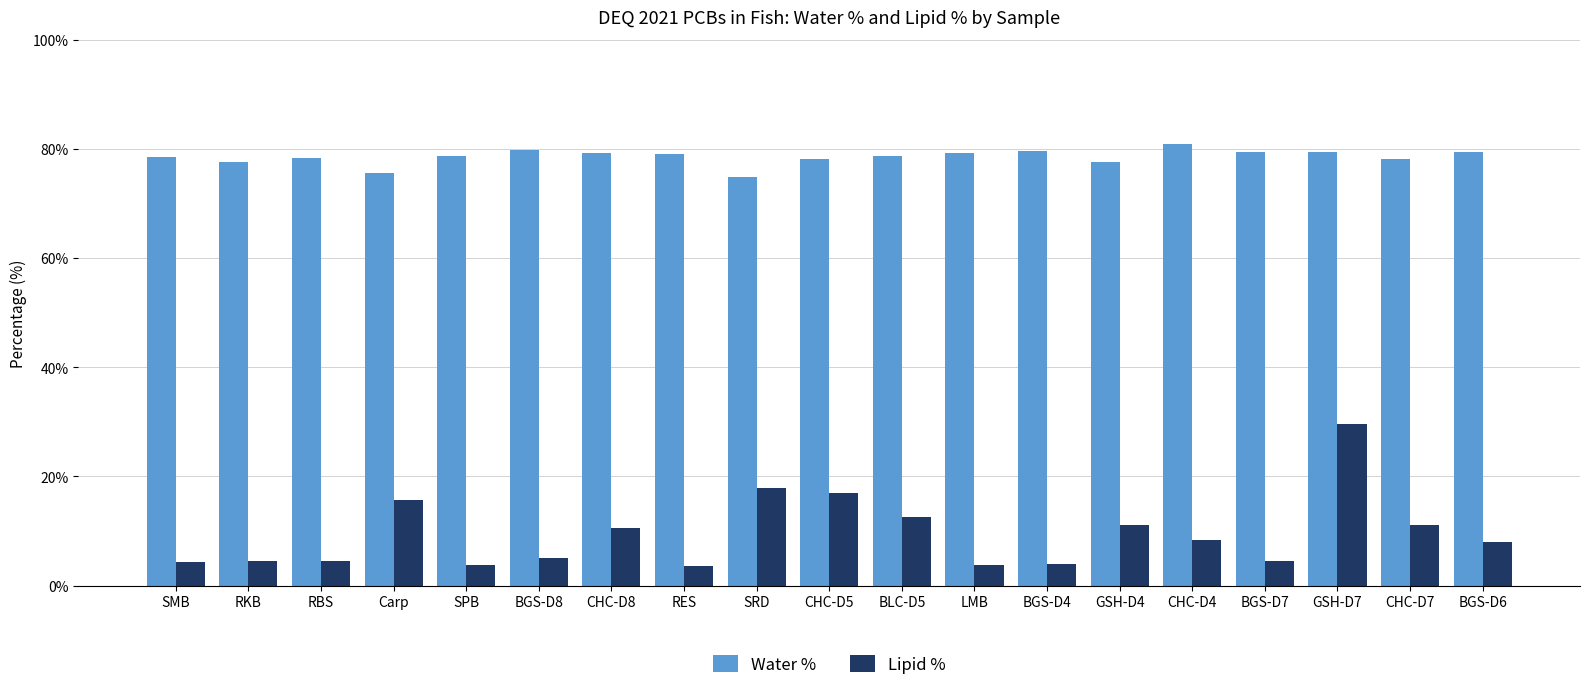

What is the label of the 10th bar from the right?

CHC-D5